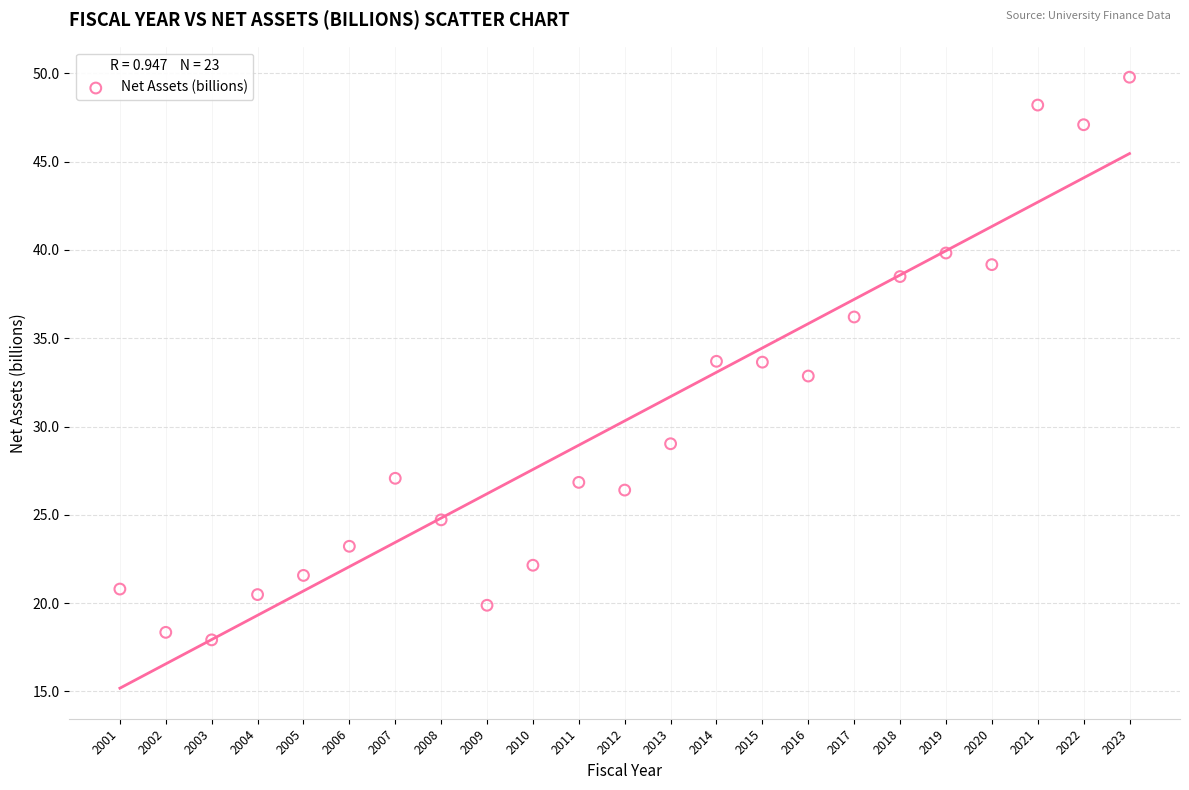

What is the range of Y values (max minus min)?

31.9